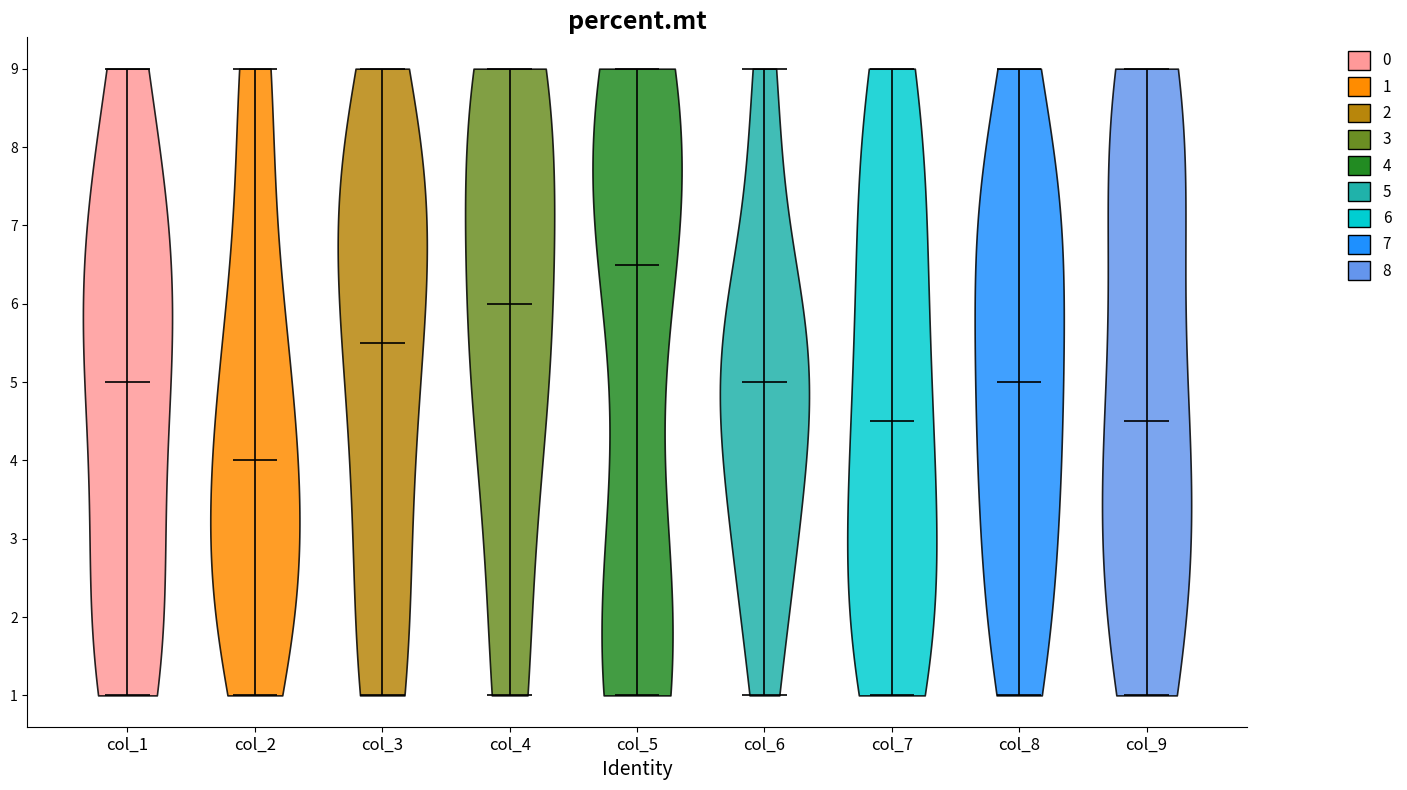

Reading left to right, read every violin against the y-axis: where its median line is, and the lowest and highest points it reaches. The values are not printed on the chart, so give them approximately, as read against the axis.

col_1: median line 5.0, lowest point 1.0, highest point 9.0
col_2: median line 4.0, lowest point 1.0, highest point 9.0
col_3: median line 5.5, lowest point 1.0, highest point 9.0
col_4: median line 6.0, lowest point 1.0, highest point 9.0
col_5: median line 6.5, lowest point 1.0, highest point 9.0
col_6: median line 5.0, lowest point 1.0, highest point 9.0
col_7: median line 4.5, lowest point 1.0, highest point 9.0
col_8: median line 5.0, lowest point 1.0, highest point 9.0
col_9: median line 4.5, lowest point 1.0, highest point 9.0